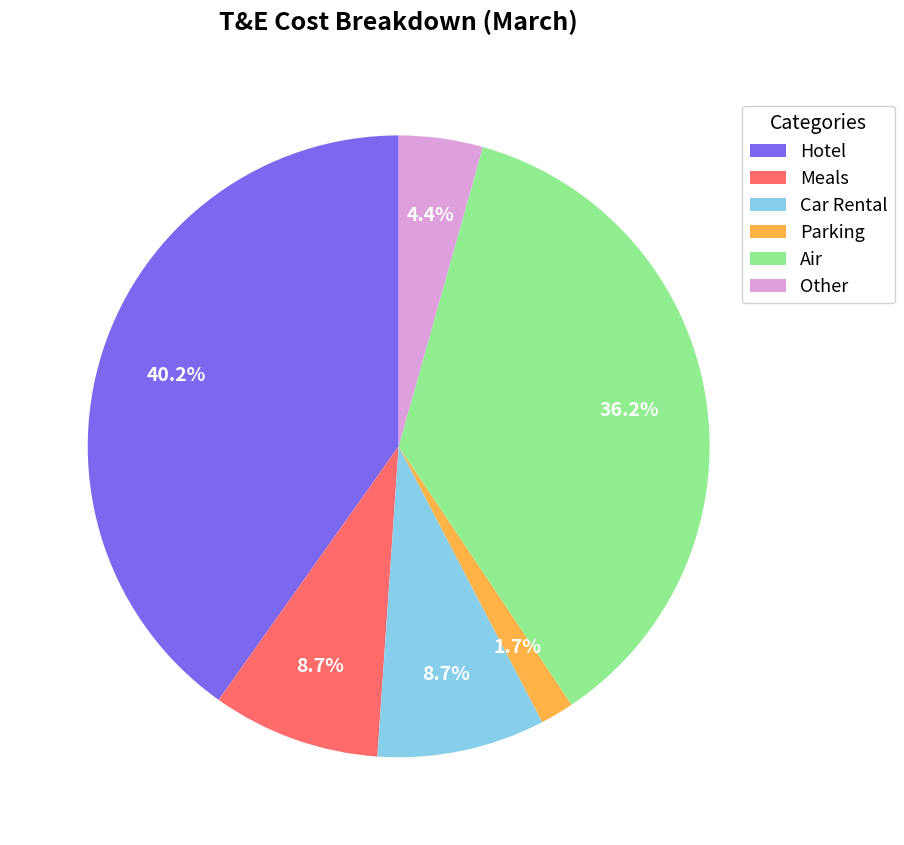

What portion of the pie excludes Hotel?

59.8%